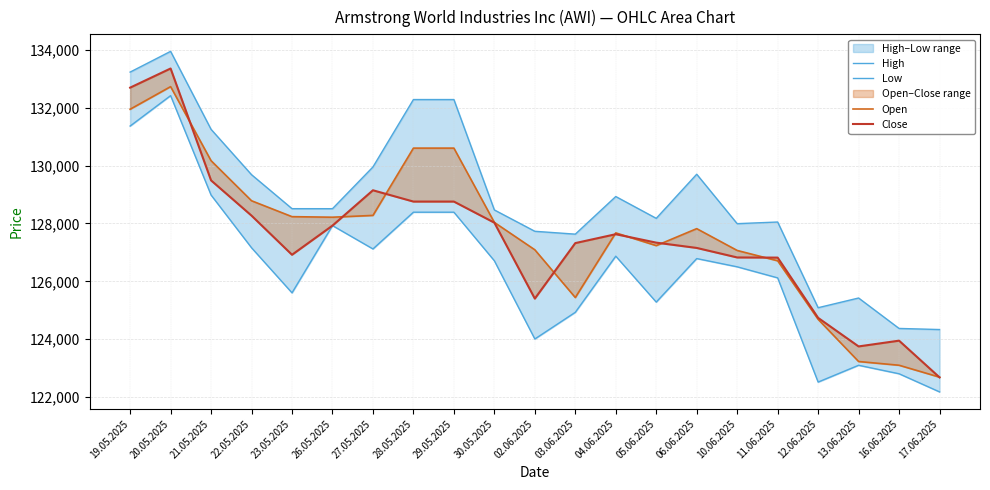

What is the average value of the High series?

128834